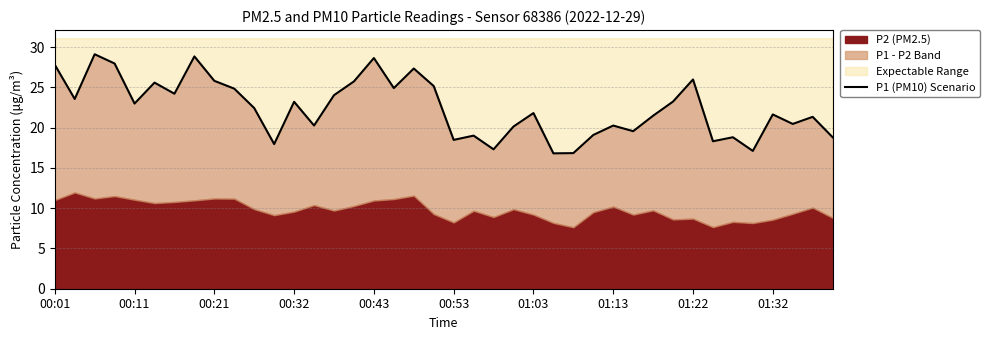

Between 10 and 00:43, which is larger?

00:43